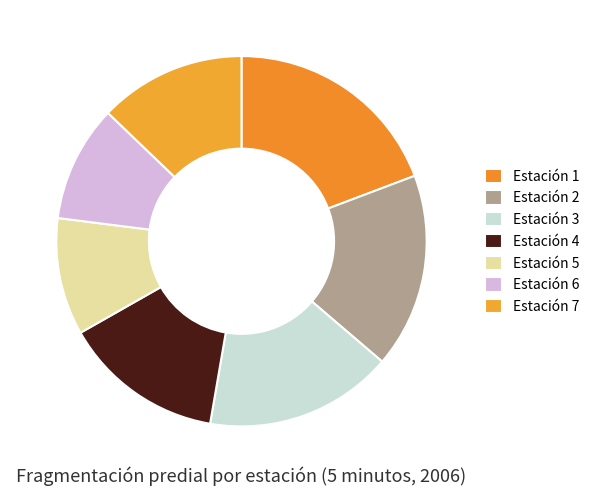

Count the number of slices in the pie.

7